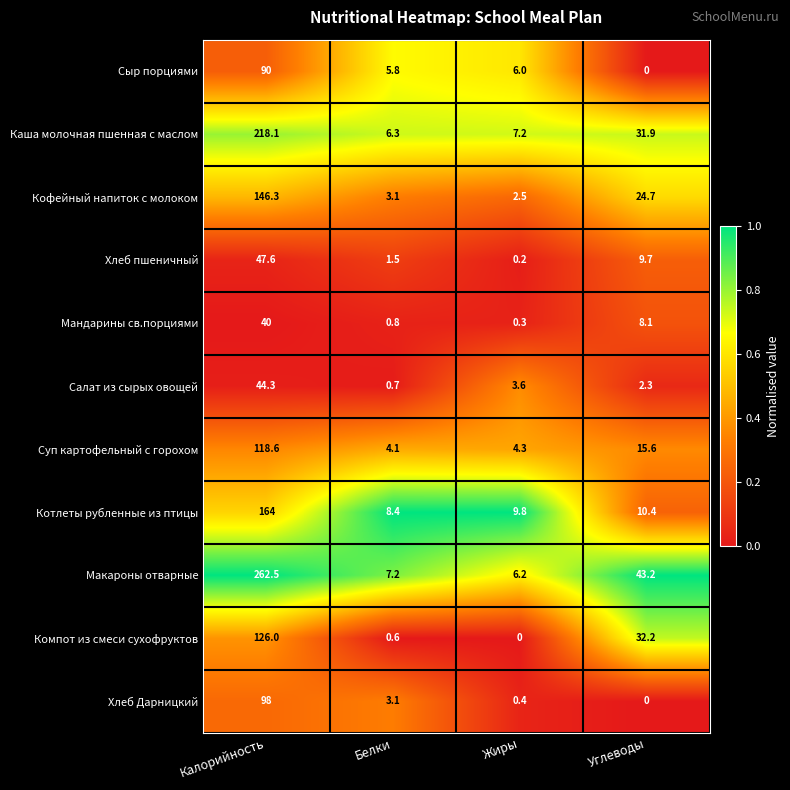

Where is Суп картофельный с горохом nearest to the value 61?

Углеводы